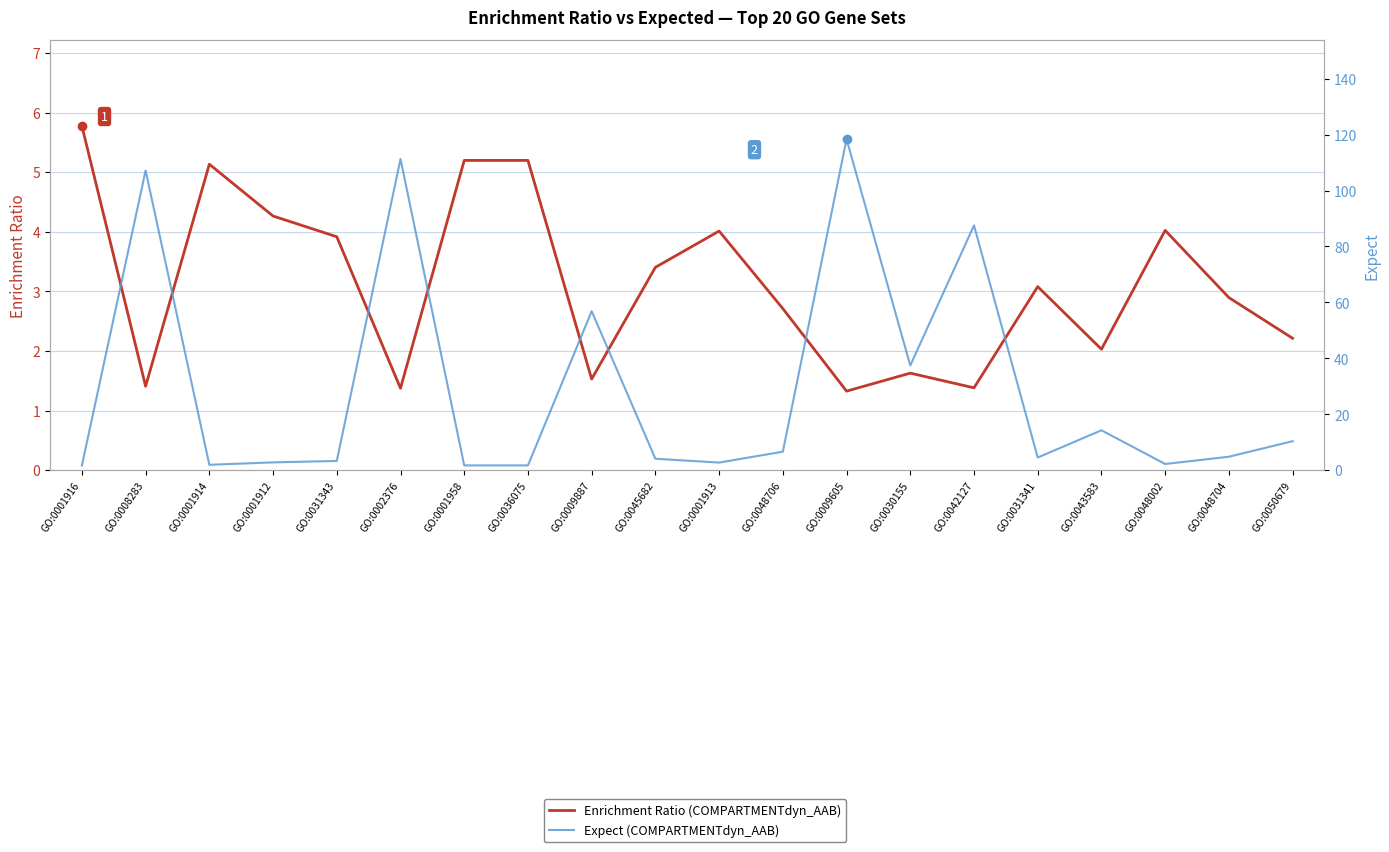

Between which two adjacent categories do Expect (COMPARTMENTdyn_AAB) and Enrichment Ratio (COMPARTMENTdyn_AAB) first intersect?

GO:0001916 and GO:0008283